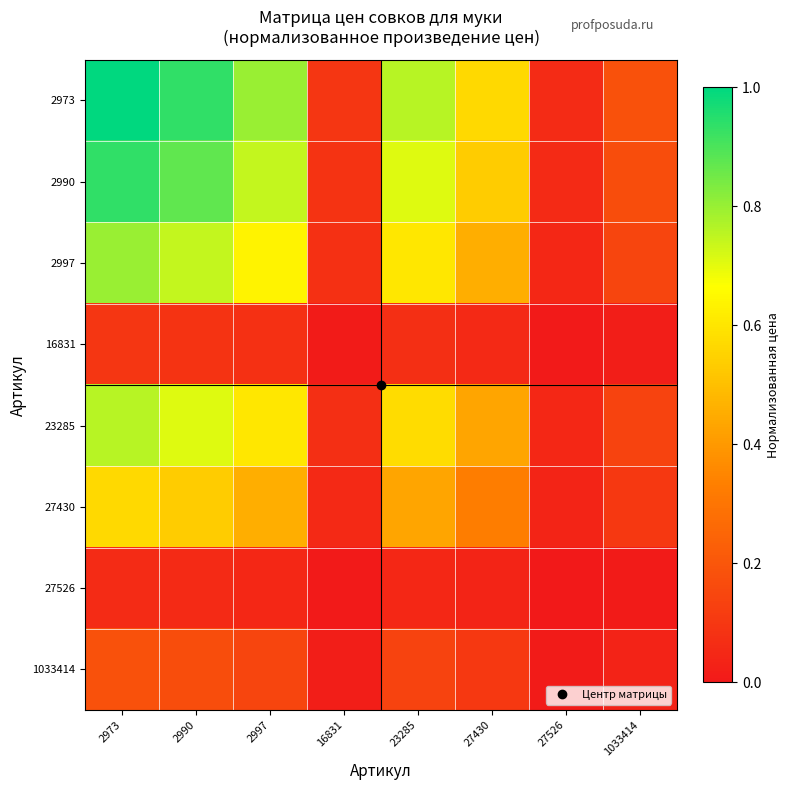

Reading left to right, list all the values displayed in this chart.

2973: 2973=1.0	2990=0.9	2997=0.8	16831=0.1	23285=0.8	27430=0.6	27526=0.1	1033414=0.2
2990: 2973=0.9	2990=0.9	2997=0.7	16831=0.1	23285=0.7	27430=0.5	27526=0.1	1033414=0.2
2997: 2973=0.8	2990=0.7	2997=0.6	16831=0.1	23285=0.6	27430=0.5	27526=0.0	1033414=0.1
16831: 2973=0.1	2990=0.1	2997=0.1	16831=0.0	23285=0.1	27430=0.1	27526=0.0	1033414=0.0
23285: 2973=0.8	2990=0.7	2997=0.6	16831=0.1	23285=0.6	27430=0.4	27526=0.0	1033414=0.1
27430: 2973=0.6	2990=0.5	2997=0.5	16831=0.1	23285=0.4	27430=0.3	27526=0.0	1033414=0.1
27526: 2973=0.1	2990=0.1	2997=0.0	16831=0.0	23285=0.0	27430=0.0	27526=0.0	1033414=0.0
1033414: 2973=0.2	2990=0.2	2997=0.1	16831=0.0	23285=0.1	27430=0.1	27526=0.0	1033414=0.0